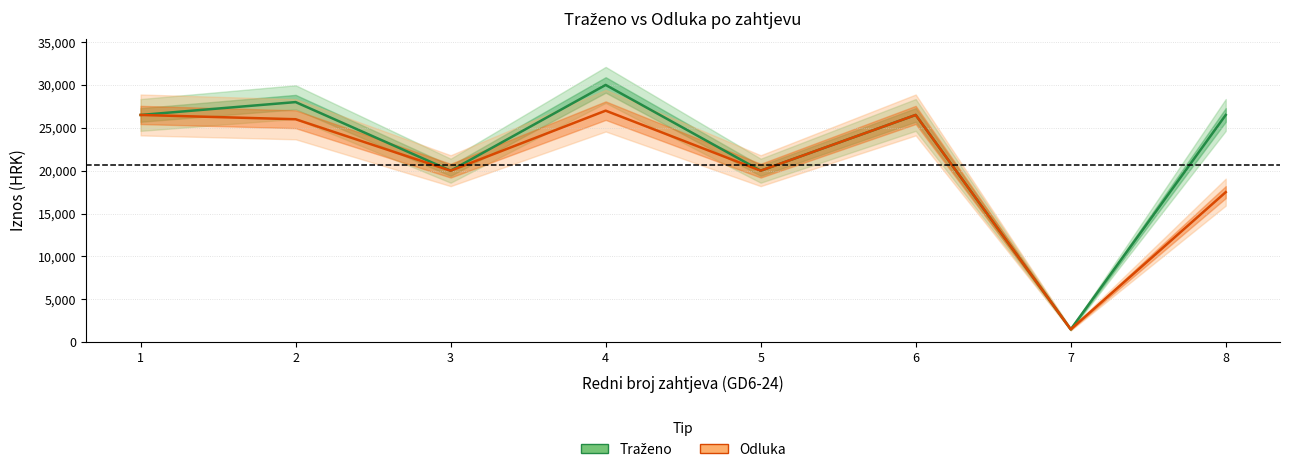

What value does the Traženo series have at 2, to the nearest 10?

28000